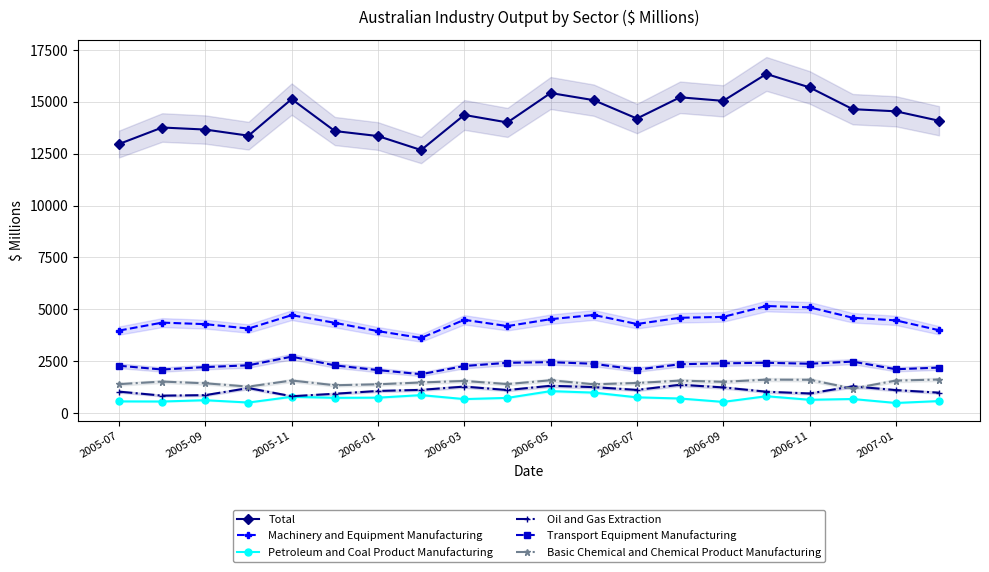

What value does the Machinery and Equipment Manufacturing series have at 2006-05?

4522